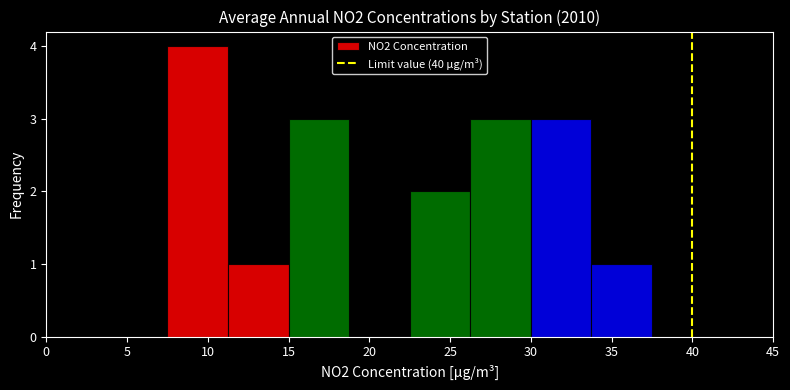

Reading left to right, list every bar in this chart as the range it spans on the x-axis followed by its height. Neither the bar edges nor the heights are printed on the chart, so give them approximately, as read against the axes.

0.00 to 3.75: 0
3.75 to 7.50: 0
7.50 to 11.25: 4
11.25 to 15.00: 1
15.00 to 18.75: 3
18.75 to 22.50: 0
22.50 to 26.25: 2
26.25 to 30.00: 3
30.00 to 33.75: 3
33.75 to 37.50: 1
37.50 to 41.25: 0
41.25 to 45.00: 0